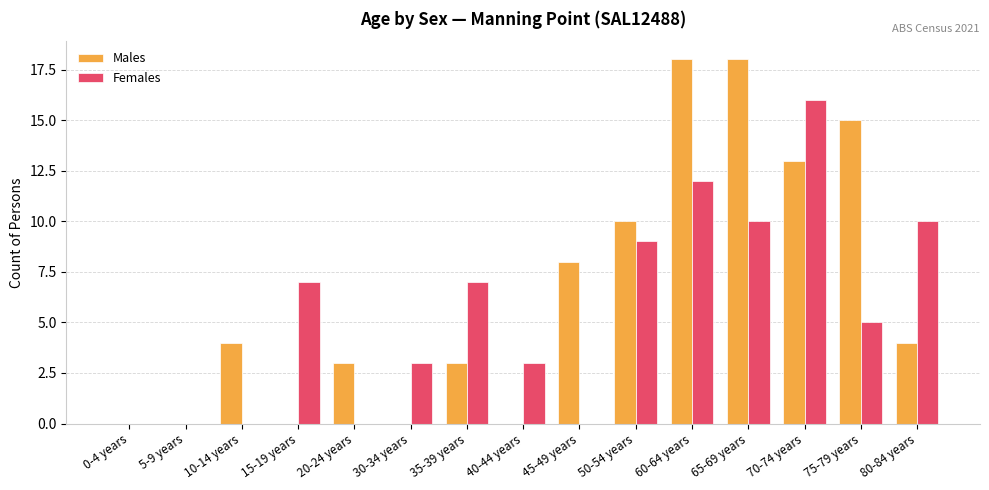

Are the bars horizontal?

No